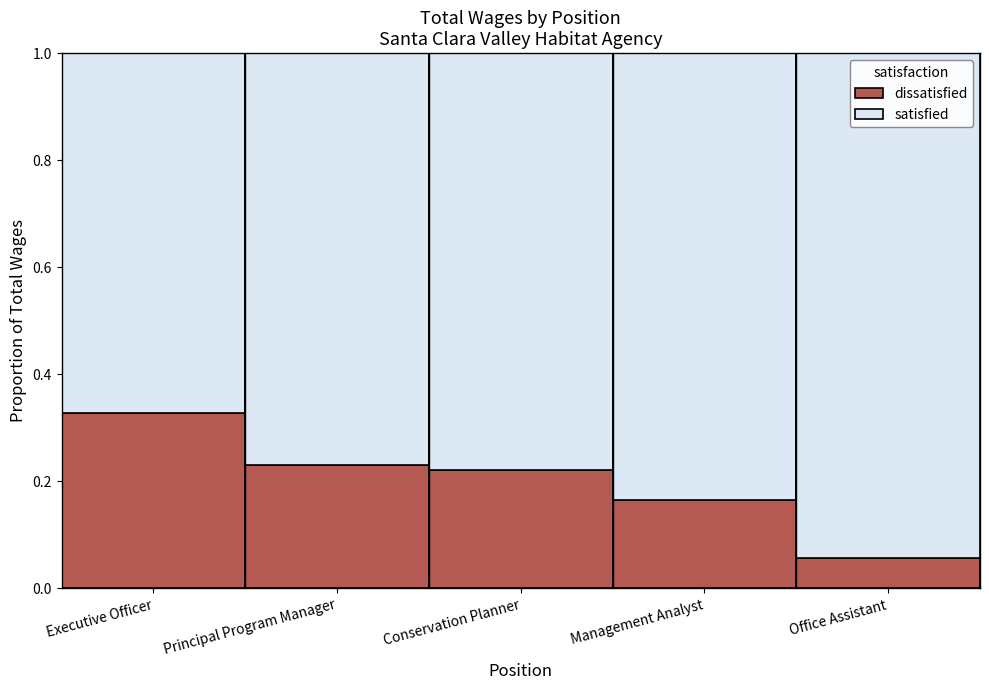

What is the total value across all series at Executive Officer?

1.0